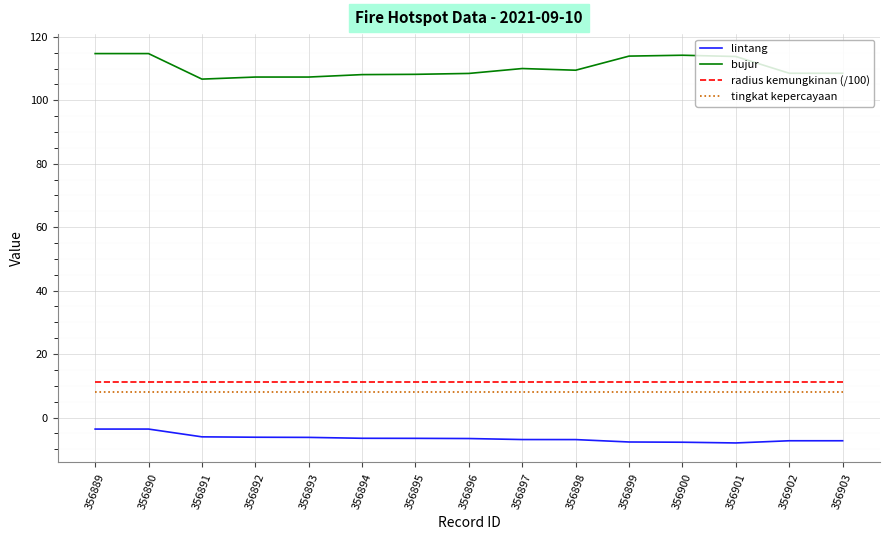

What is the maximum value for tingkat kepercayaan?

8.0